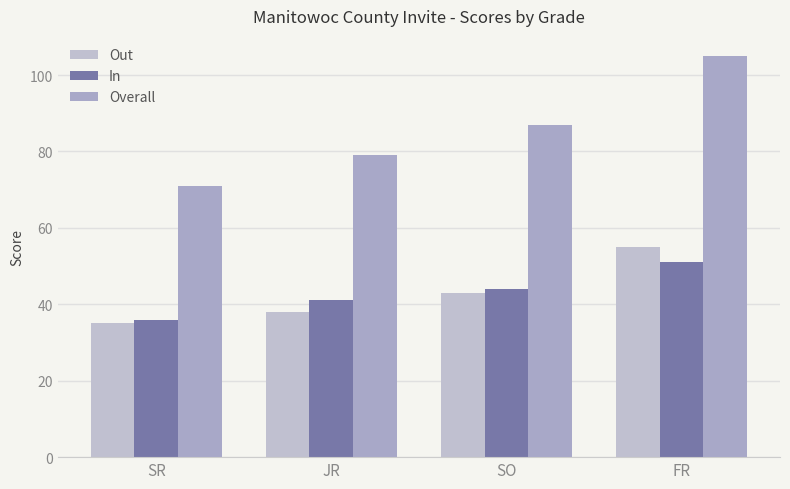

What is the difference between the In values at JR and SO?

3